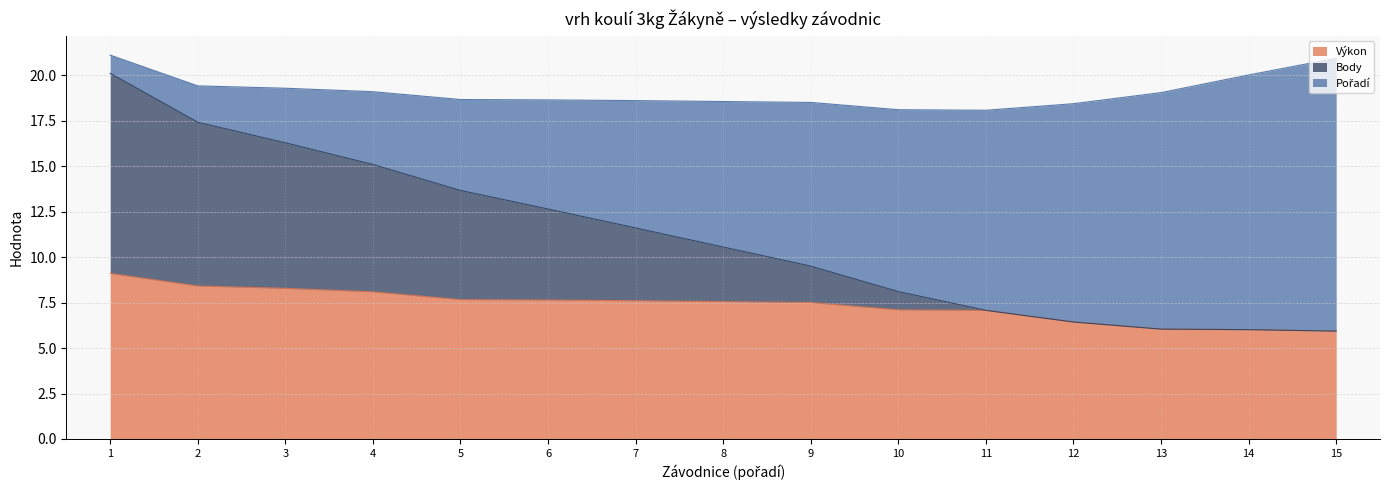

What is the lowest value of the Výkon series?

5.9